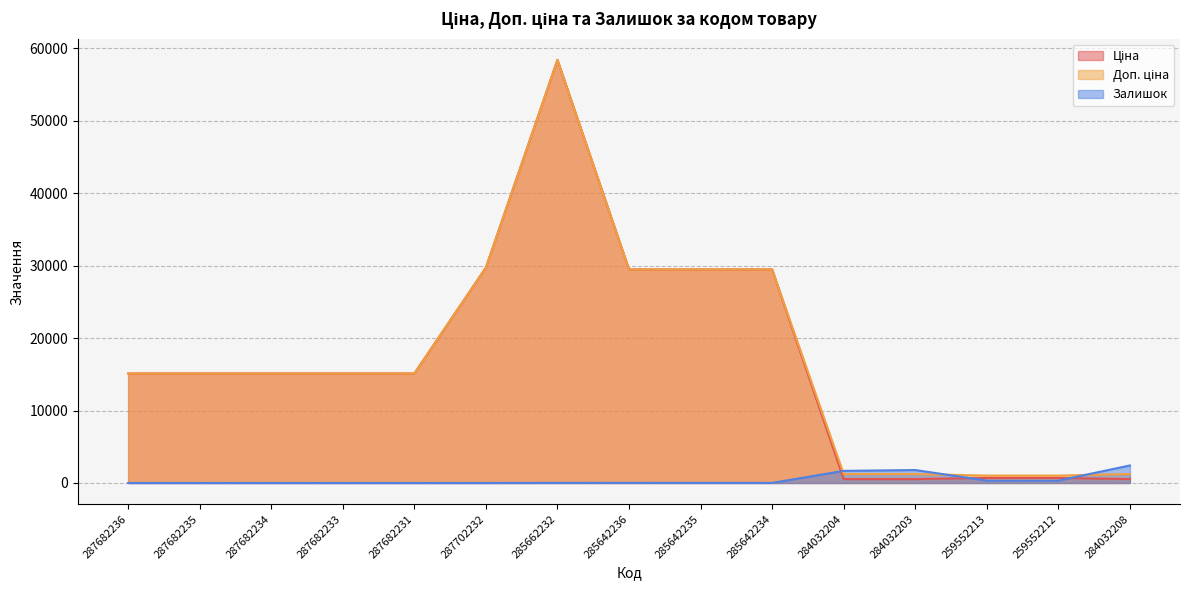

What is the difference between the Залишок values at 287682236 and 284032208?

2419.0